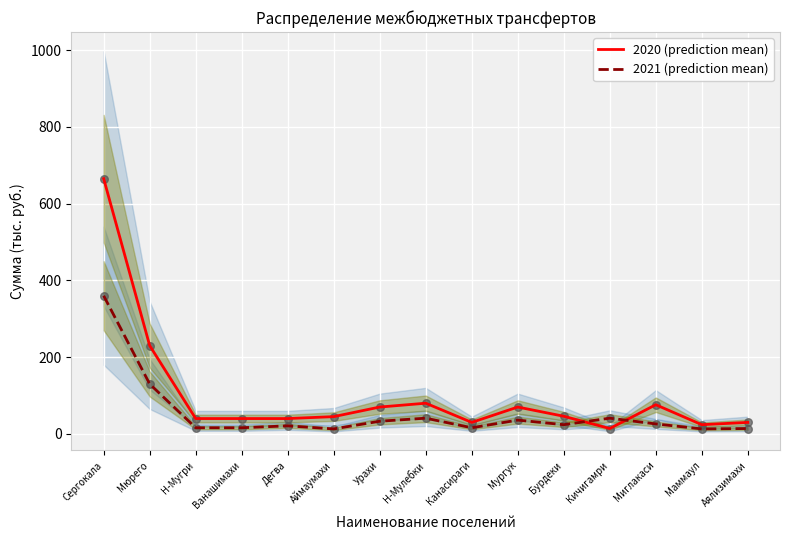

What are all the series names shown in the legend?

2020 (prediction mean), 2021 (prediction mean)